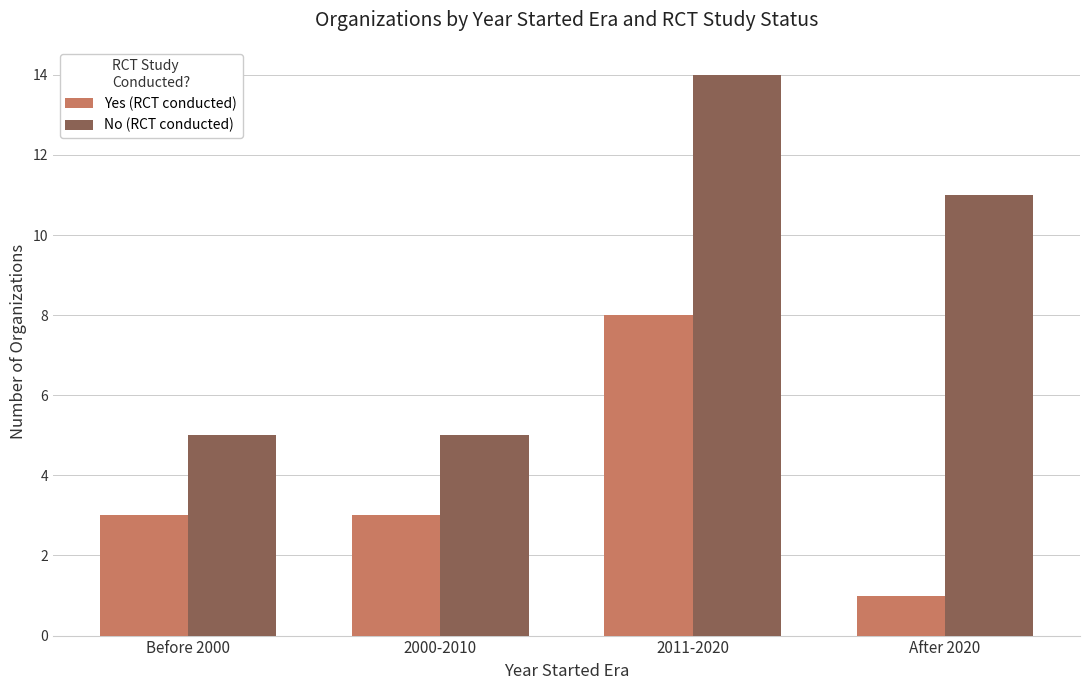

List the series in order of their peak value, highest first.

No (RCT conducted), Yes (RCT conducted)